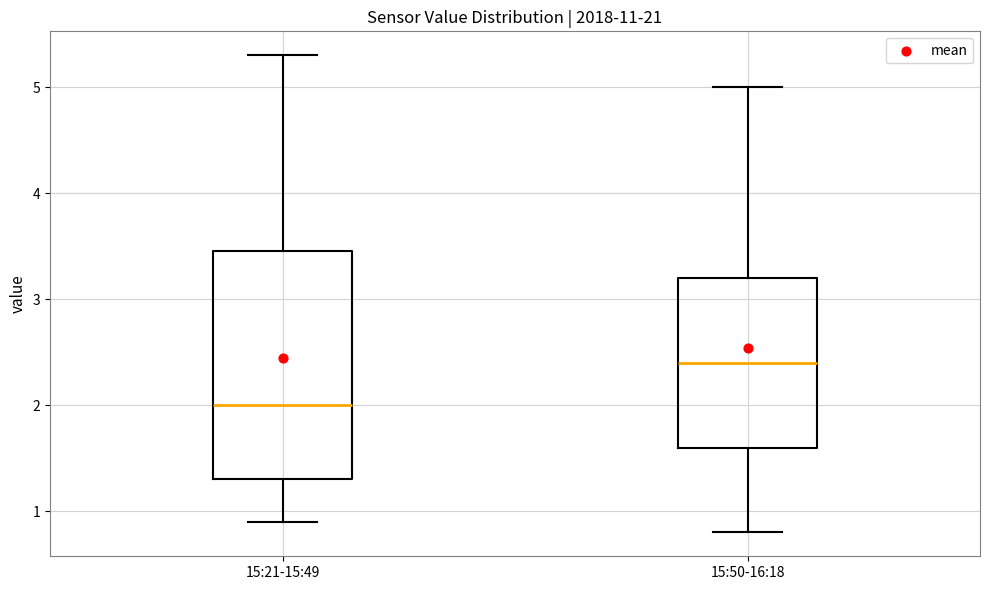

Which box is the tallest, from its lower edge to its upper edge?

15:21-15:49